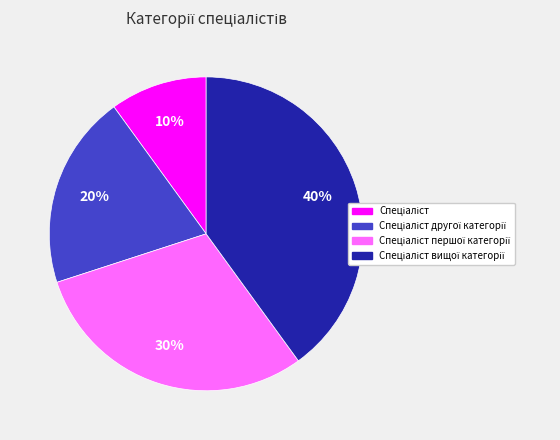

Is there any slice that represents more than half of the pie?

No